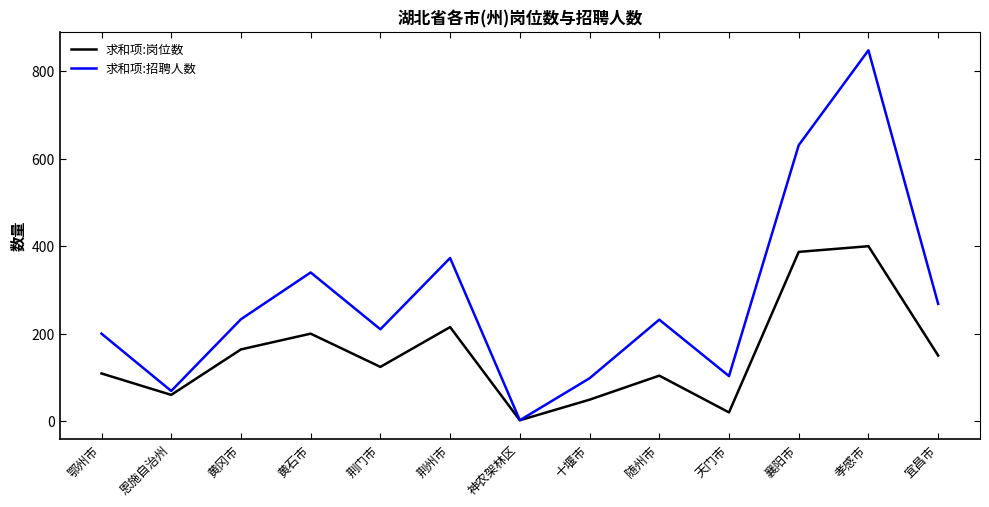

Which category has the lowest value in the 求和项:招聘人数 series?

神农架林区